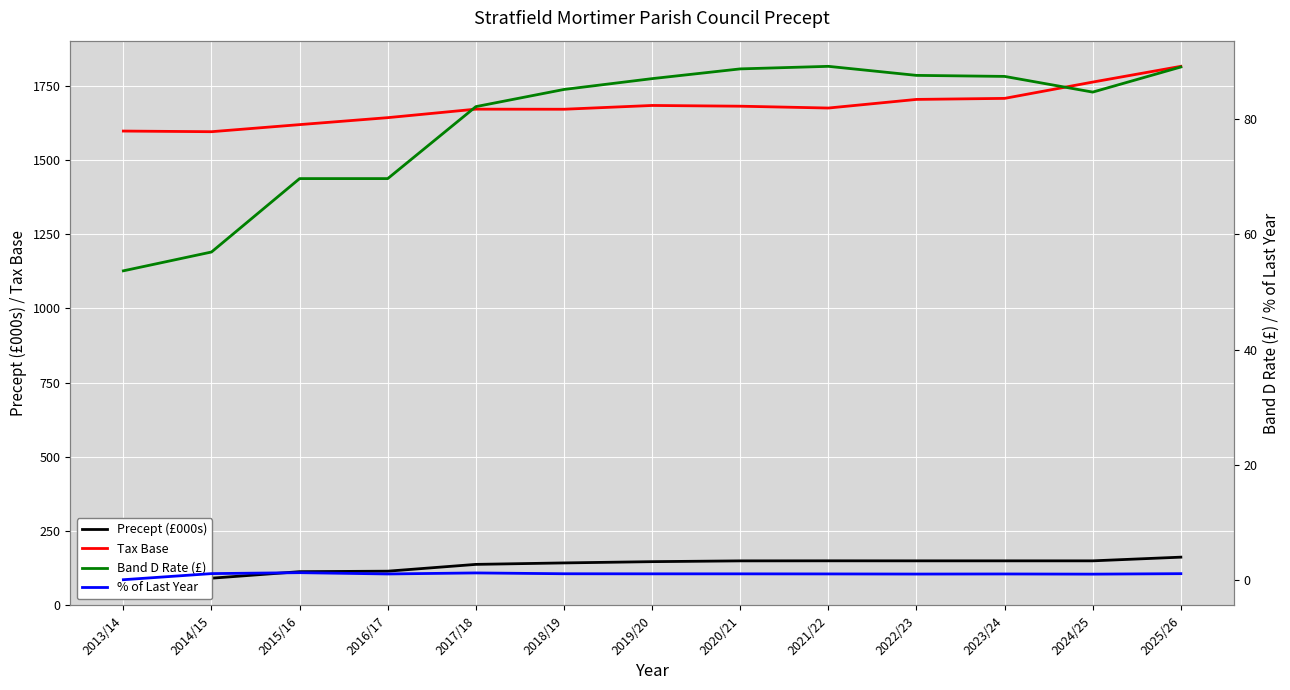

How many values in % of Last Year are above zero?

12